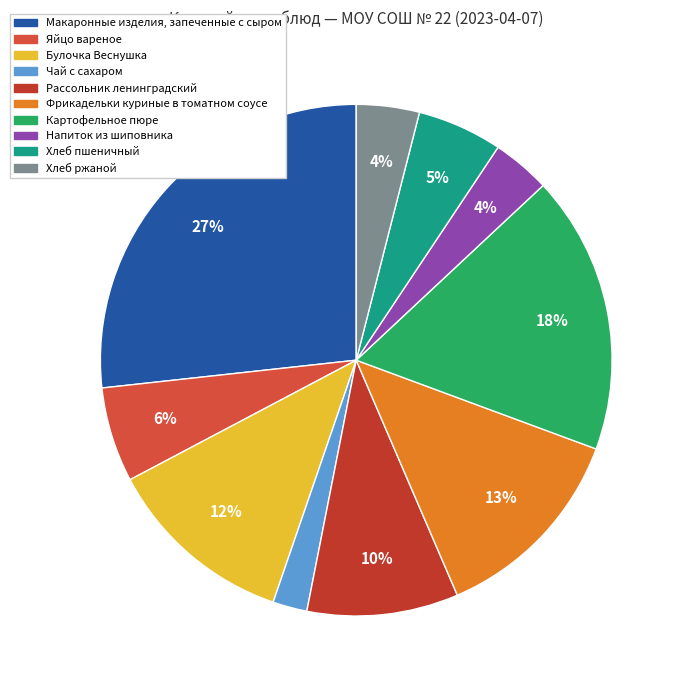

What percentage is NOT represented by Рассольник ленинградский?

90.4%